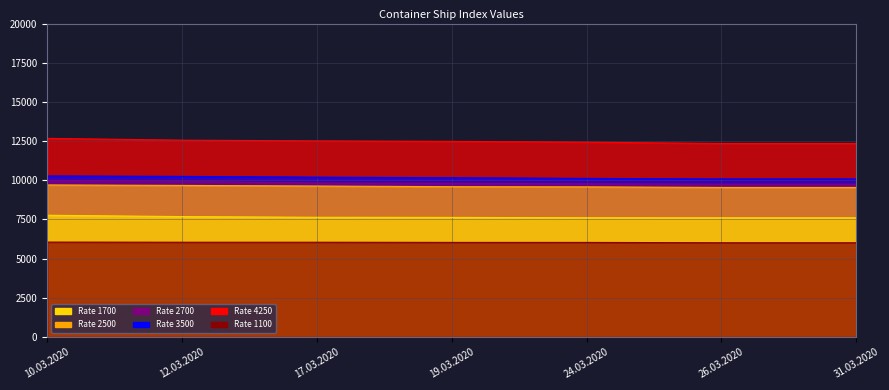

The value of 3500 at 10.03.2020 is 3104. True or false?

False